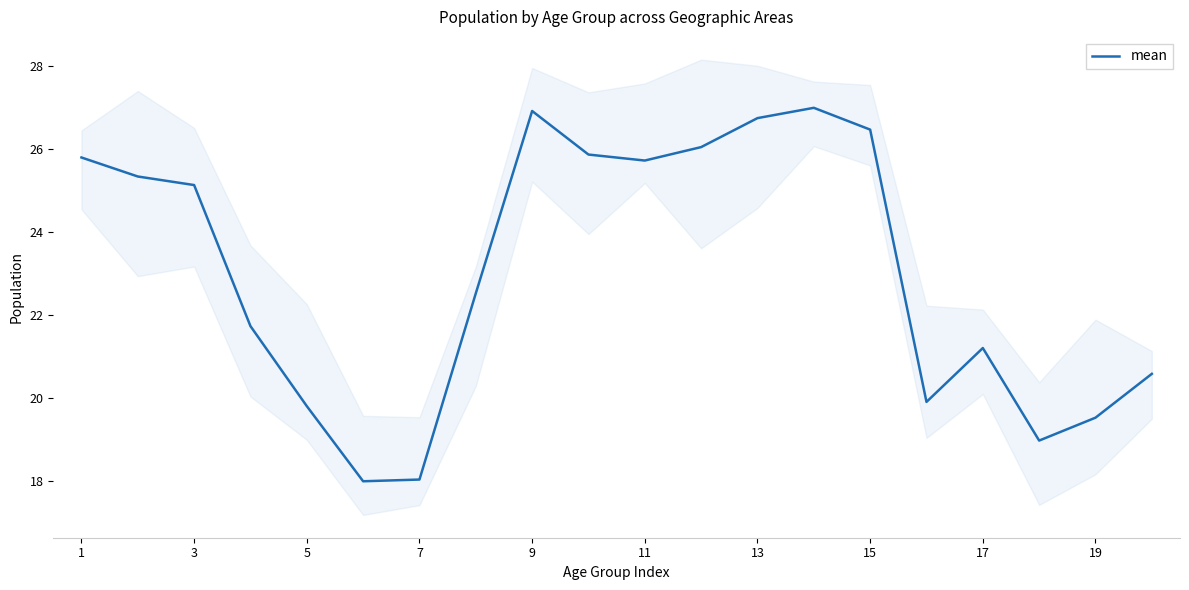

What is the minimum value for mean?

18.0